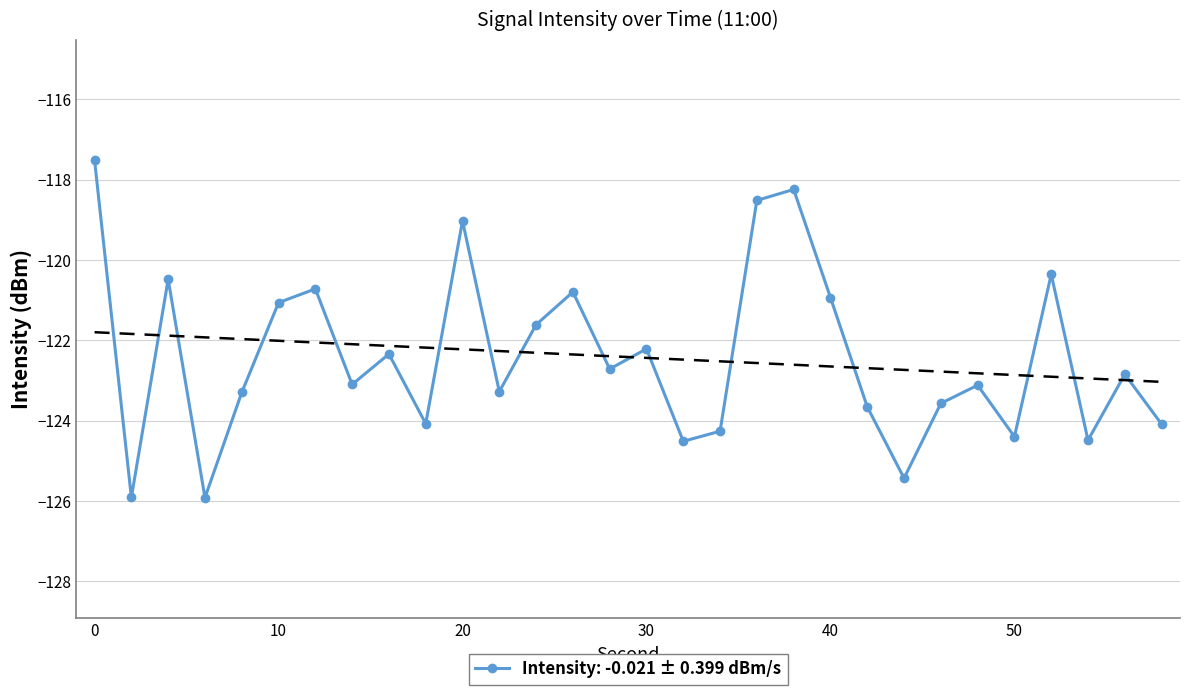

What is the sum of all values?

-3672.4